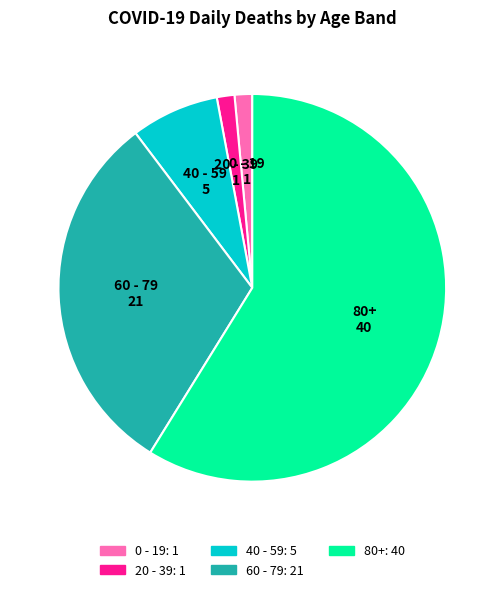

True or false: 0 - 19 accounts for 11% of the total.

False